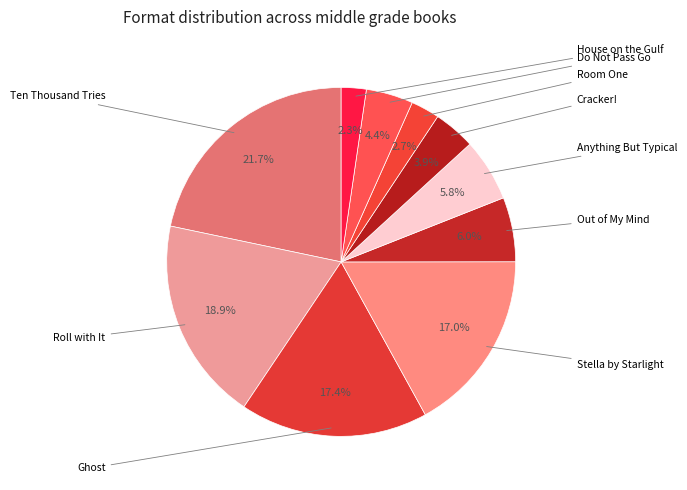

How many segments does this pie chart have?

10